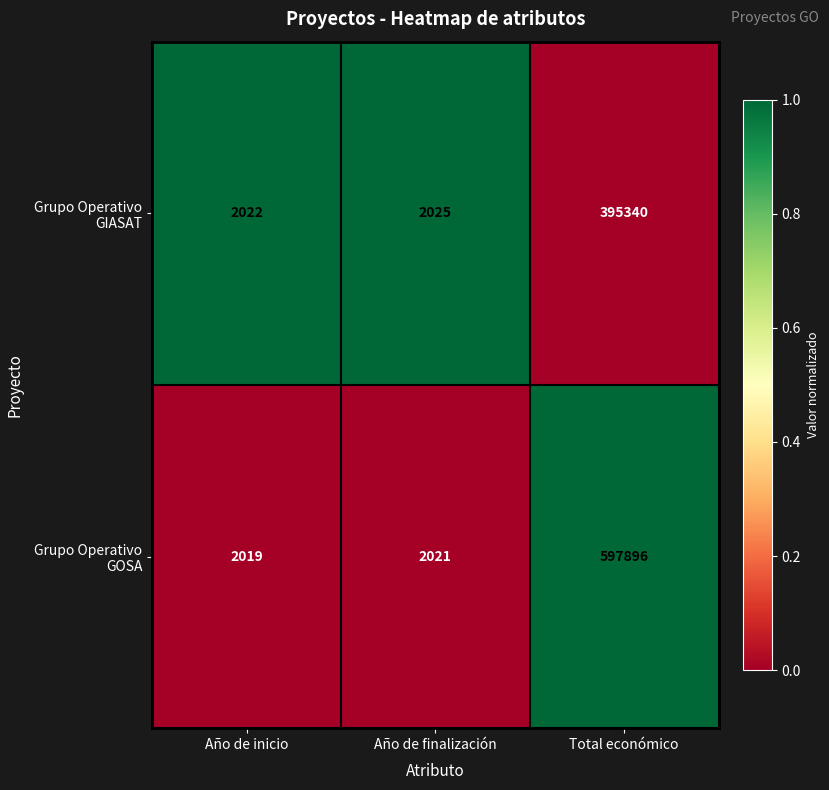

The Grupo Operativo GOSA series shows 943913 at Total económico. True or false?

False